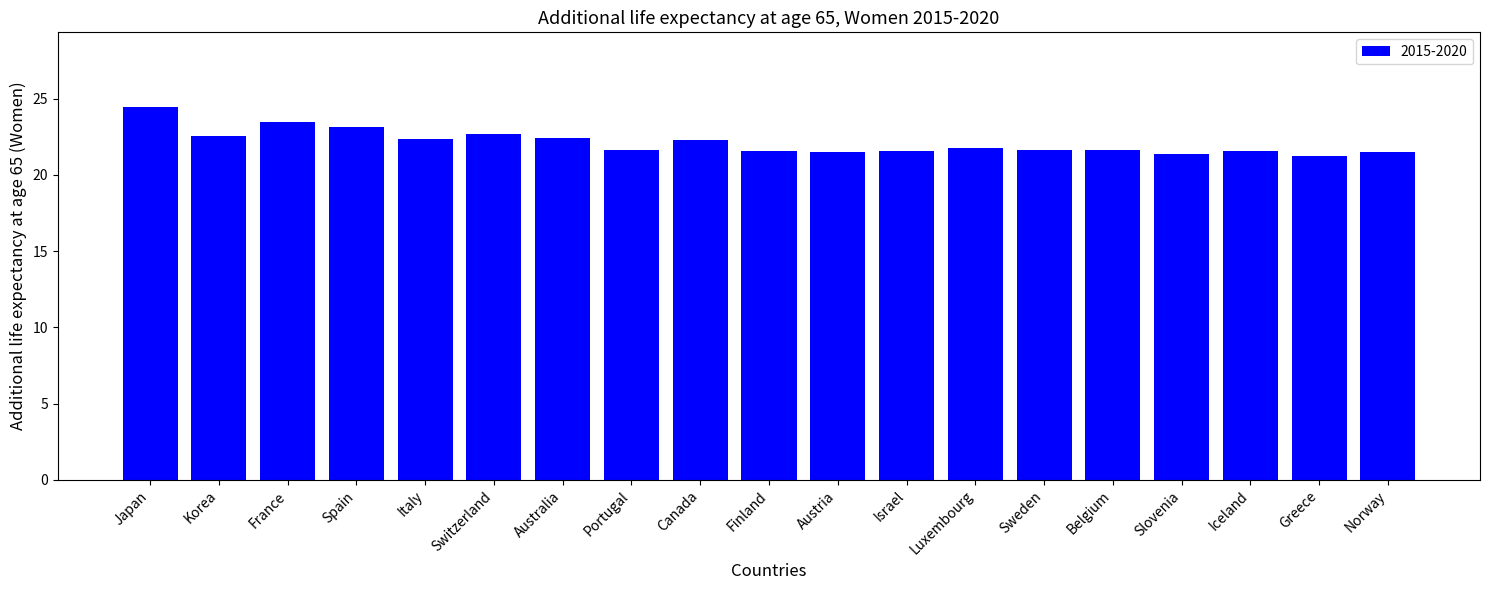

At which category does the chart reach its peak across all series?

Japan